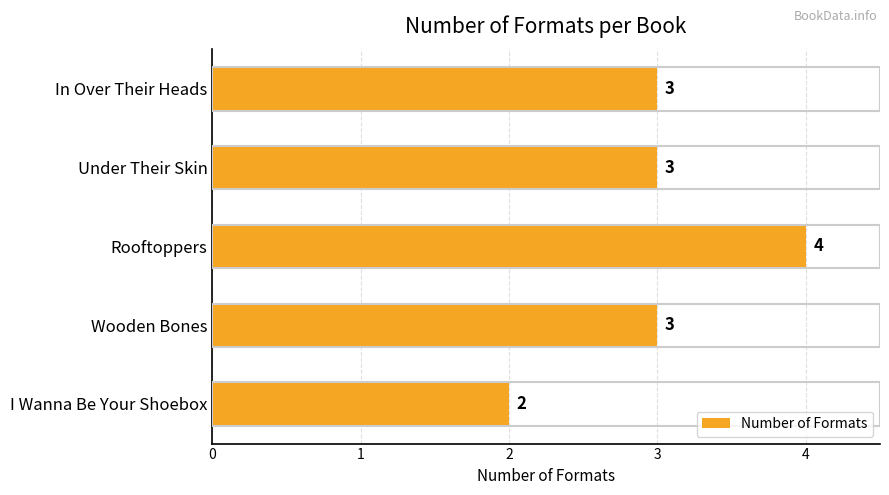

What is the sum of all values?

15